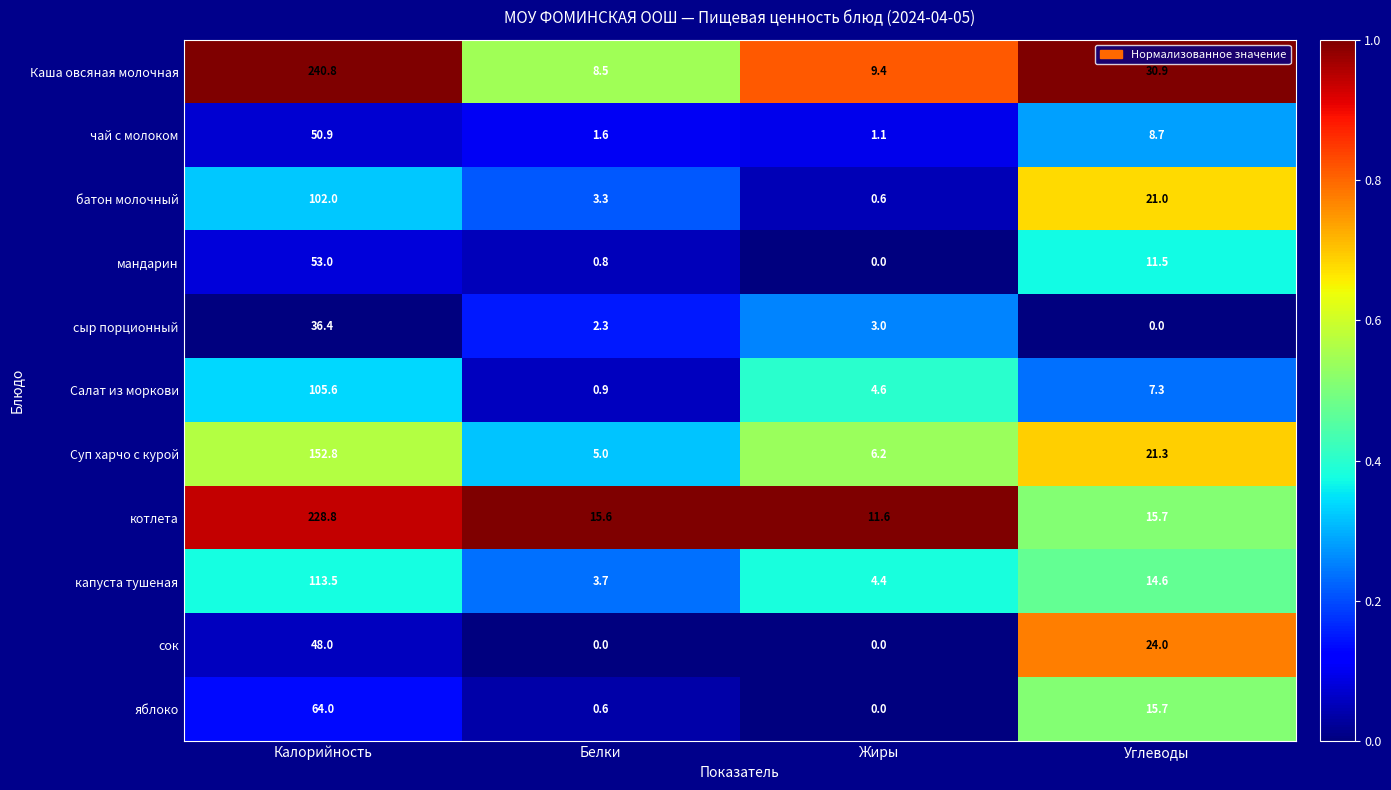

Count the number of categories in the chart.

4